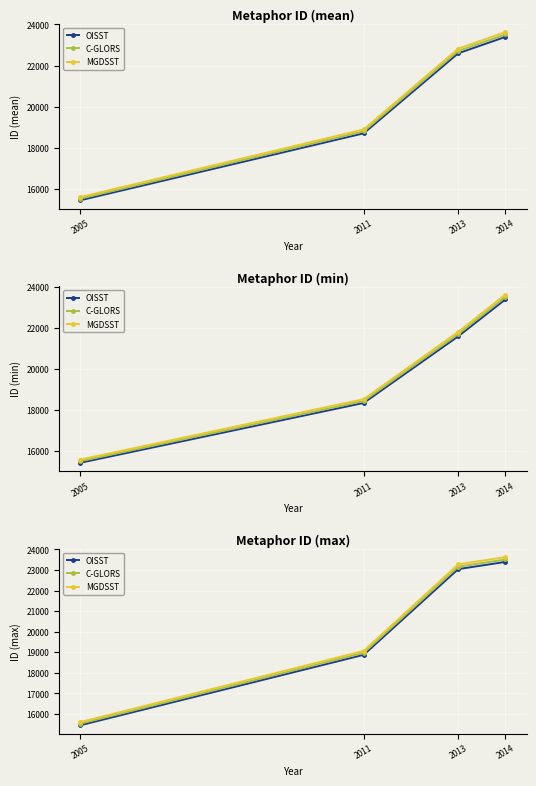

Which category has the lowest value in the MGDSST series?

2005